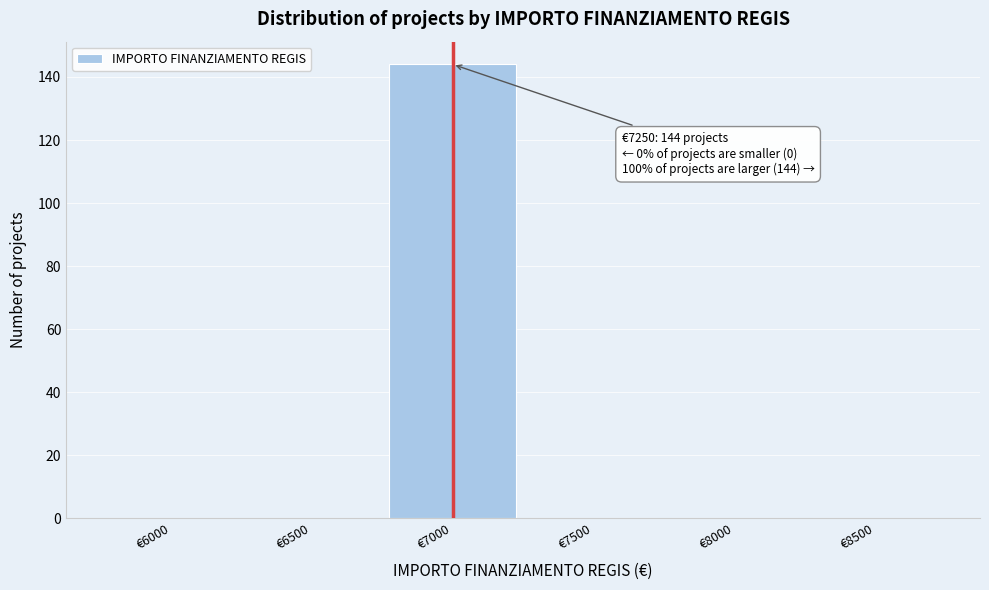

Reading left to right, list all the values displayed in this chart.

€6000=0	€6500=0	€7000=144	€7500=0	€8000=0	€8500=0